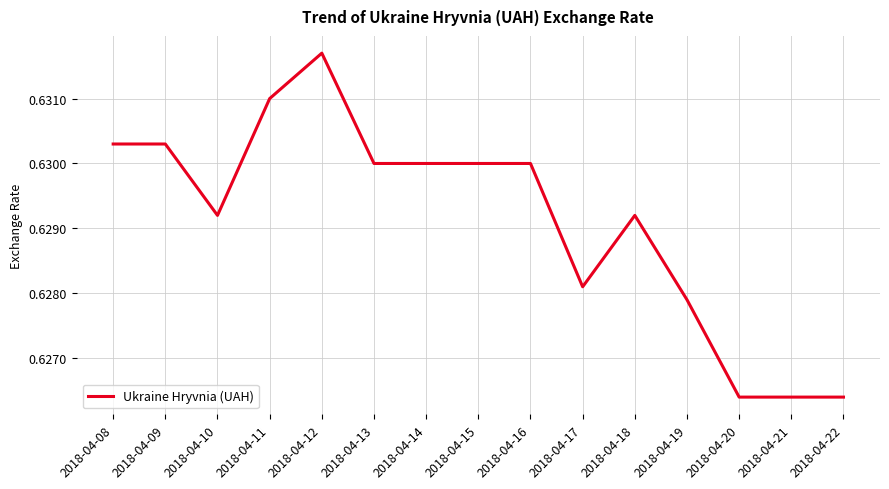

The chart shows a value of 0.9 at 2018-04-17. True or false?

False